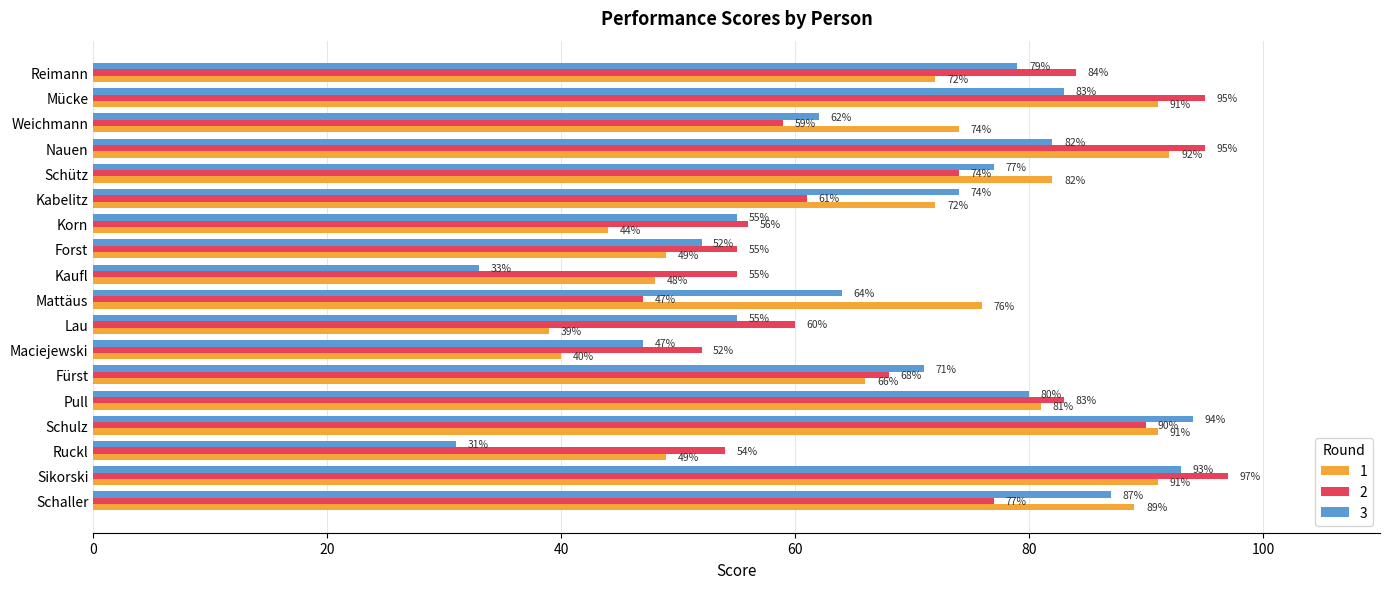

At which category is the sum across all series the highest?

Sikorski